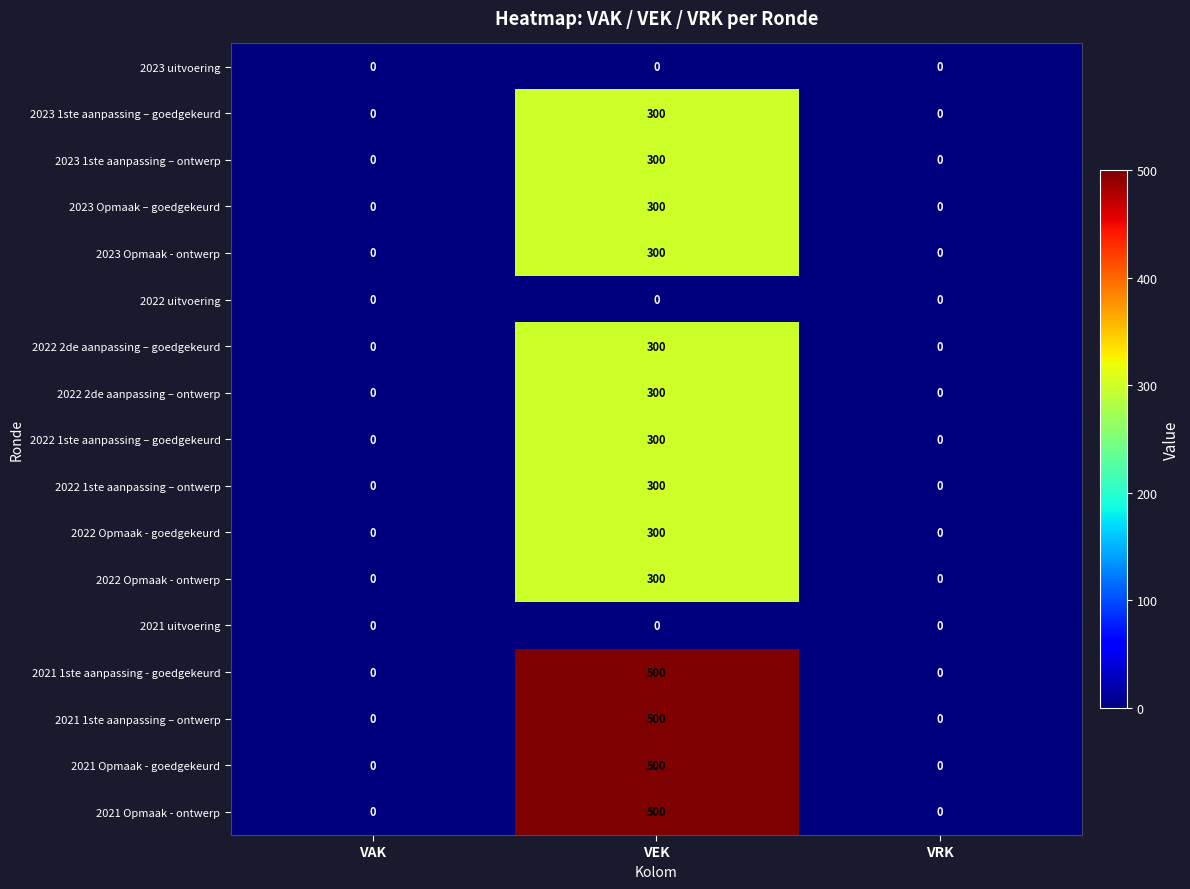

Is the value of 2021 1ste aanpassing - goedgekeurd at VEK greater than the value of 2021 Opmaak - goedgekeurd at VAK?

Yes